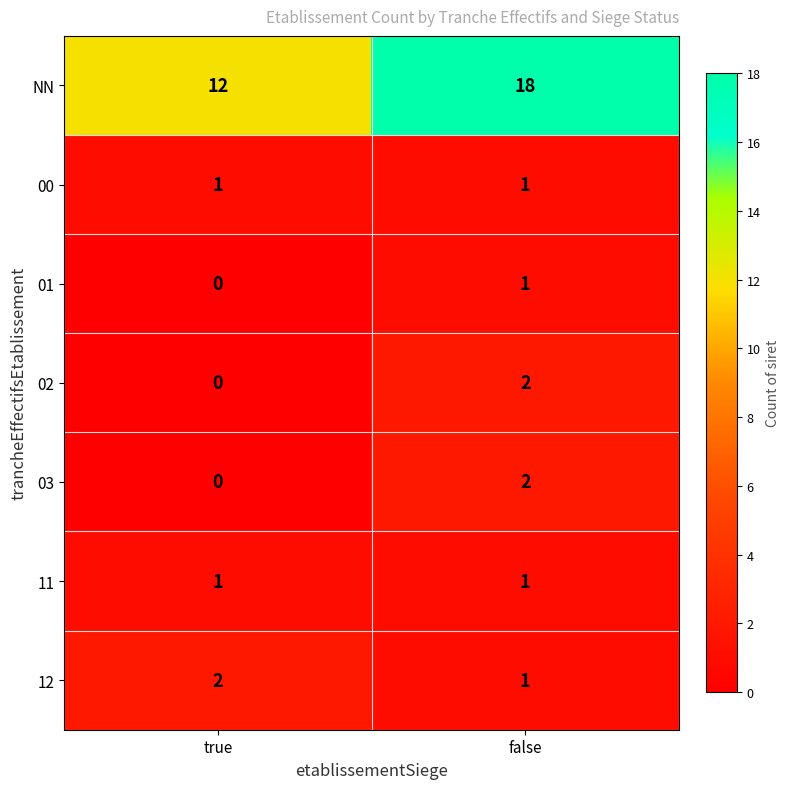

List the labels in order of 01 value, largest first.

false, true